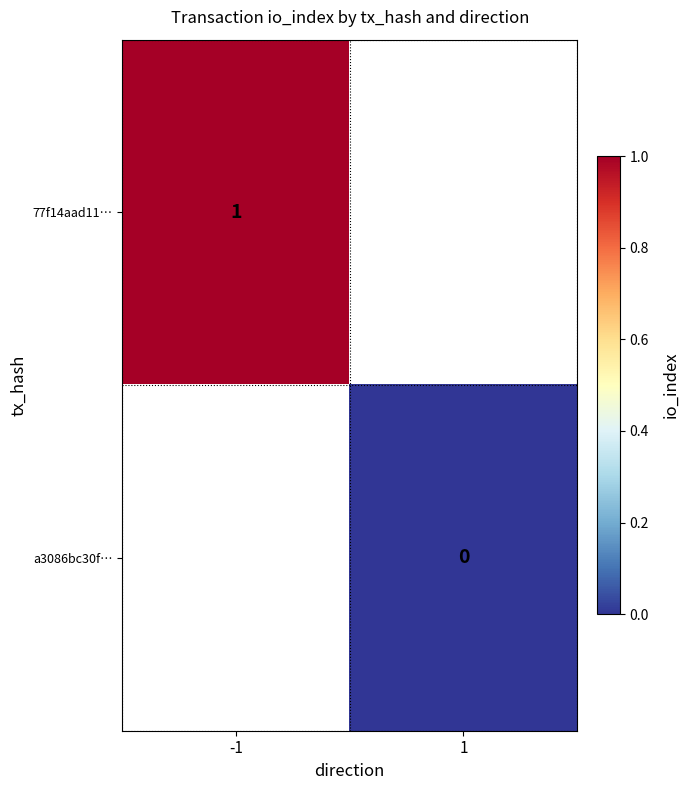

True or false: 77f14aad11… has a value of 1 at -1.

True